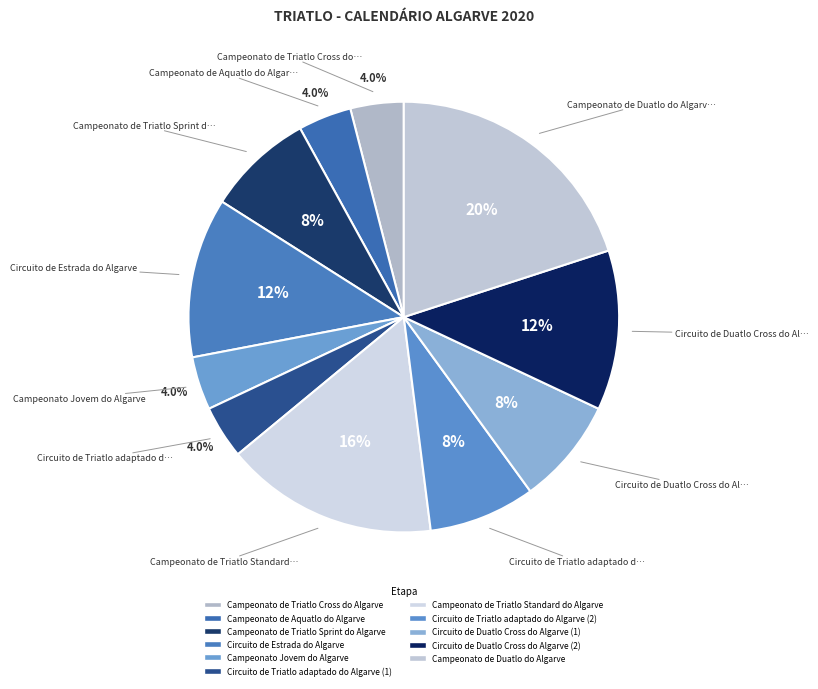

Does Campeonato de Duatlo do Algarve account for over 50% of the chart?

No